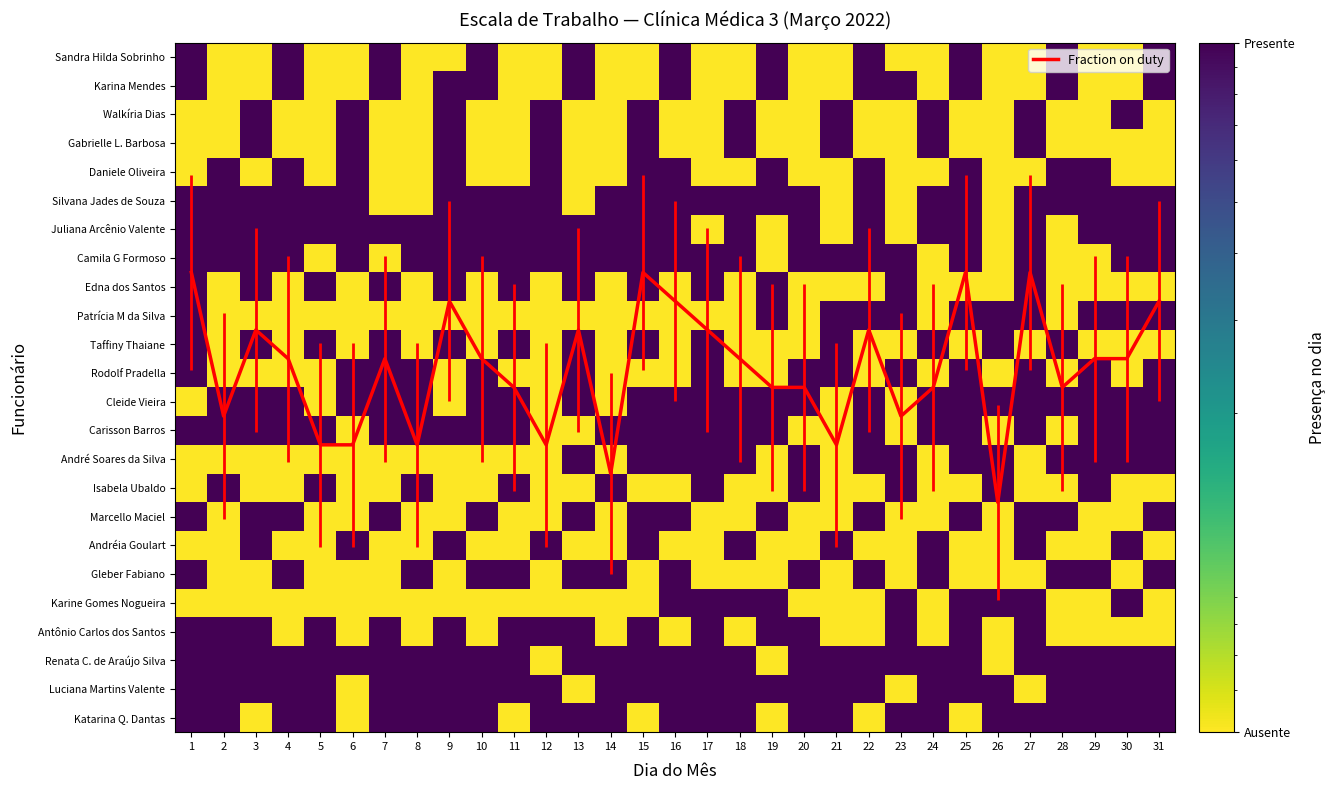

Which category has the highest value across all series?

1